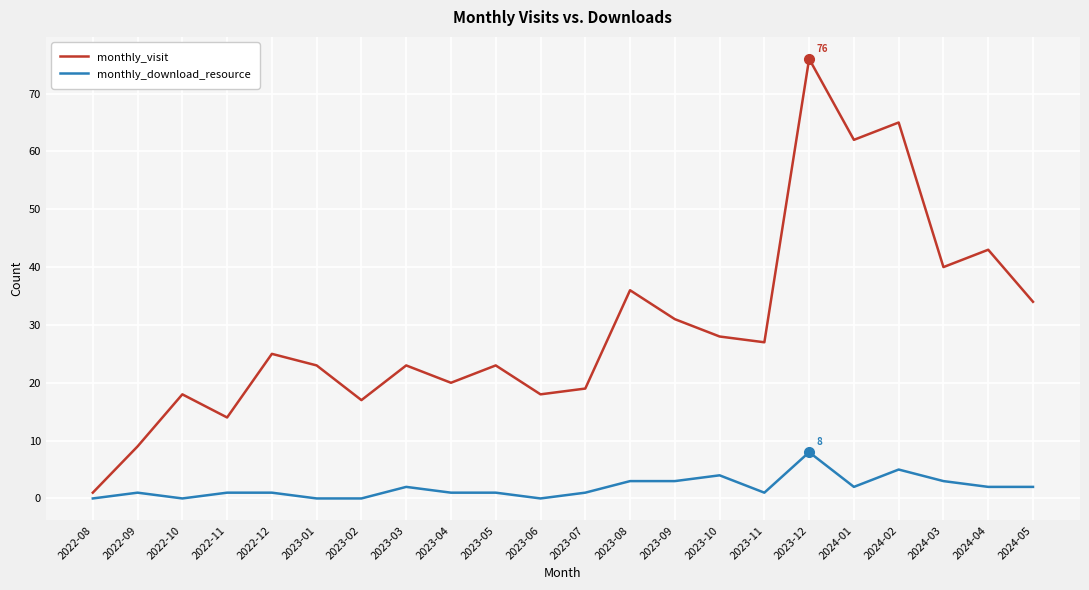

Which label corresponds to the largest value in the chart?

2023-12